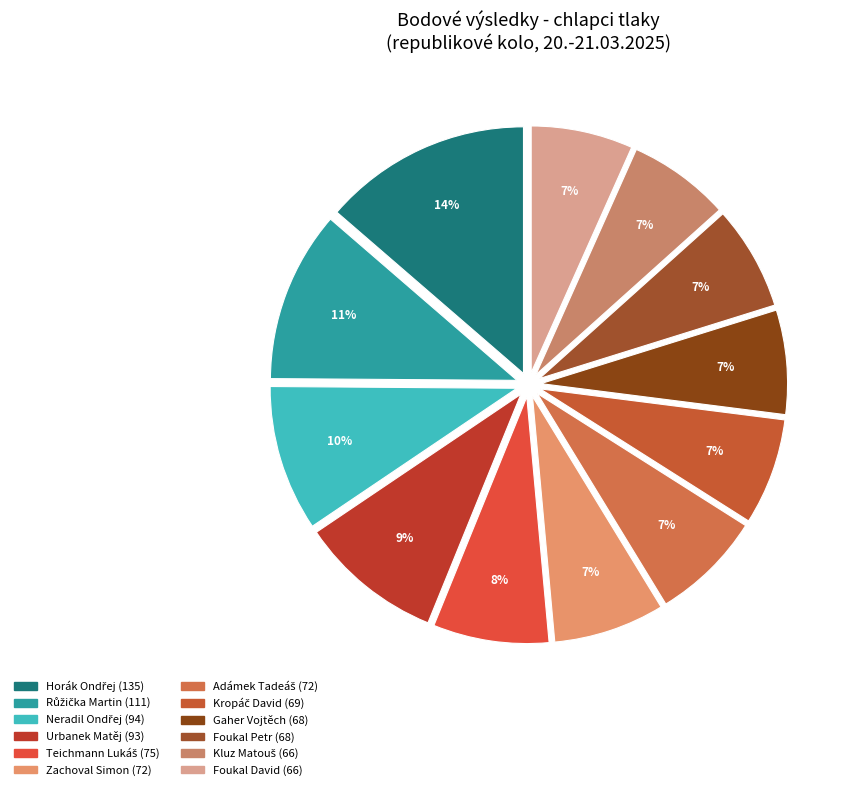

How many segments does this pie chart have?

12